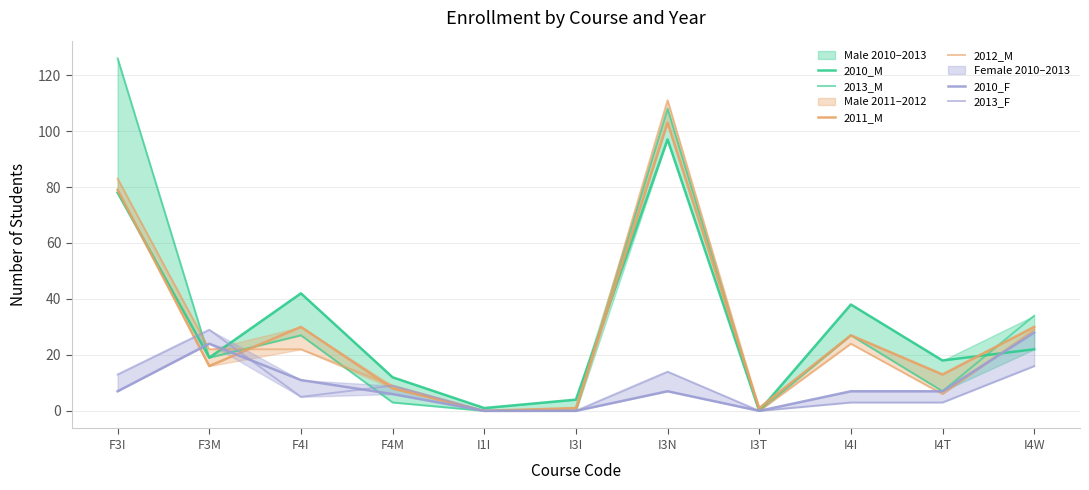

Which series has the largest total across all categories?

2013_M